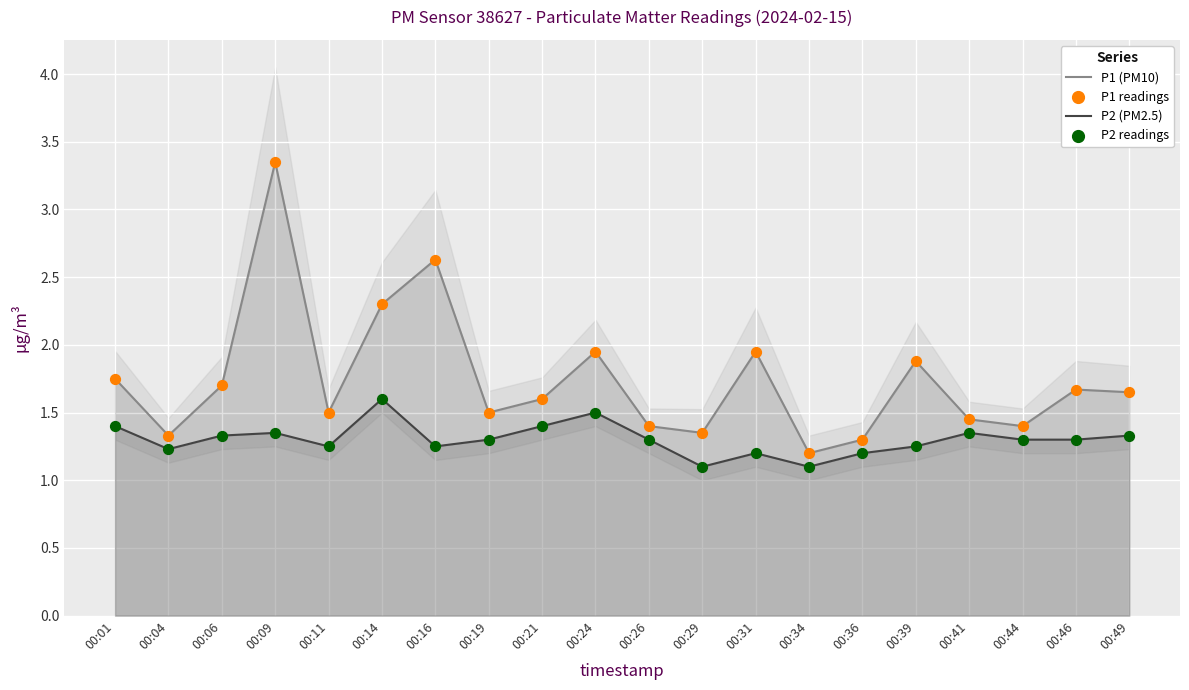

What are all the series names shown in the legend?

P1 (PM10), P2 (PM2.5), P1 readings, P2 readings